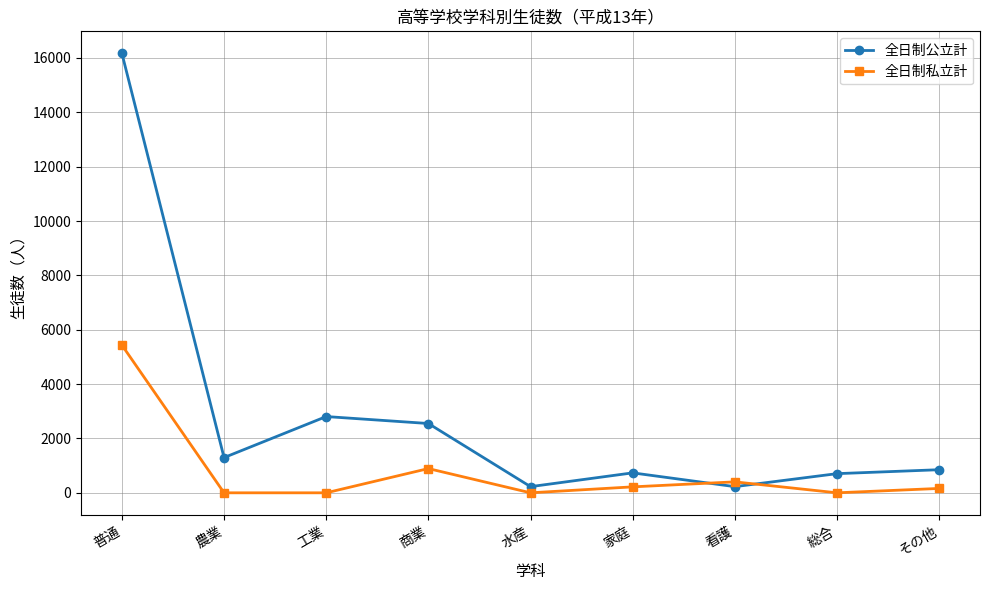

At 工業, list the series in order from smallest to largest.

全日制私立計, 全日制公立計